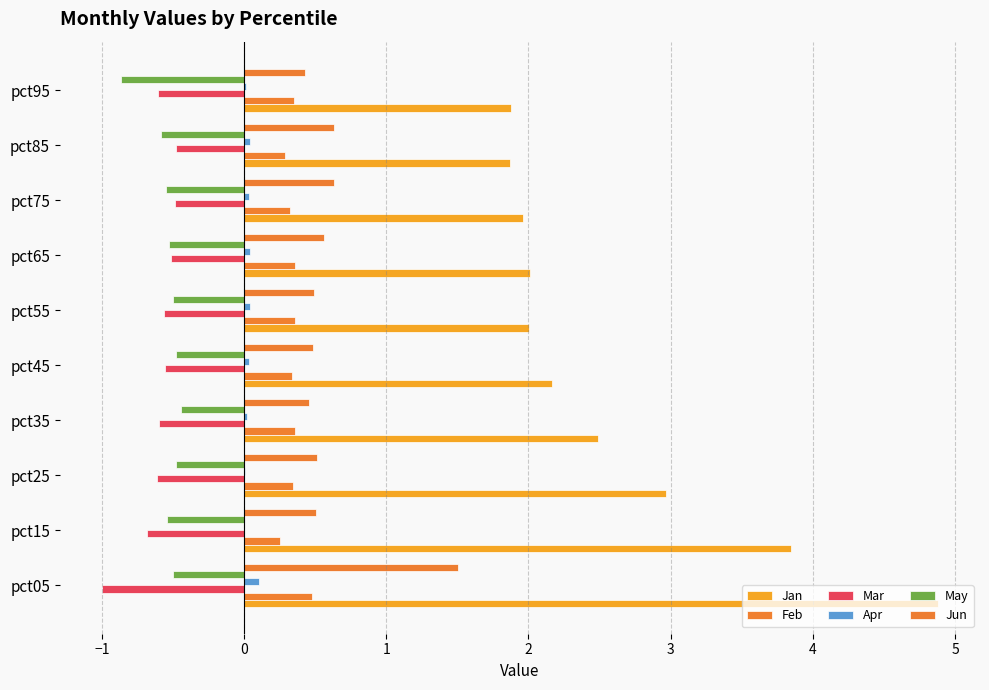

How many categories are shown in the chart?

10